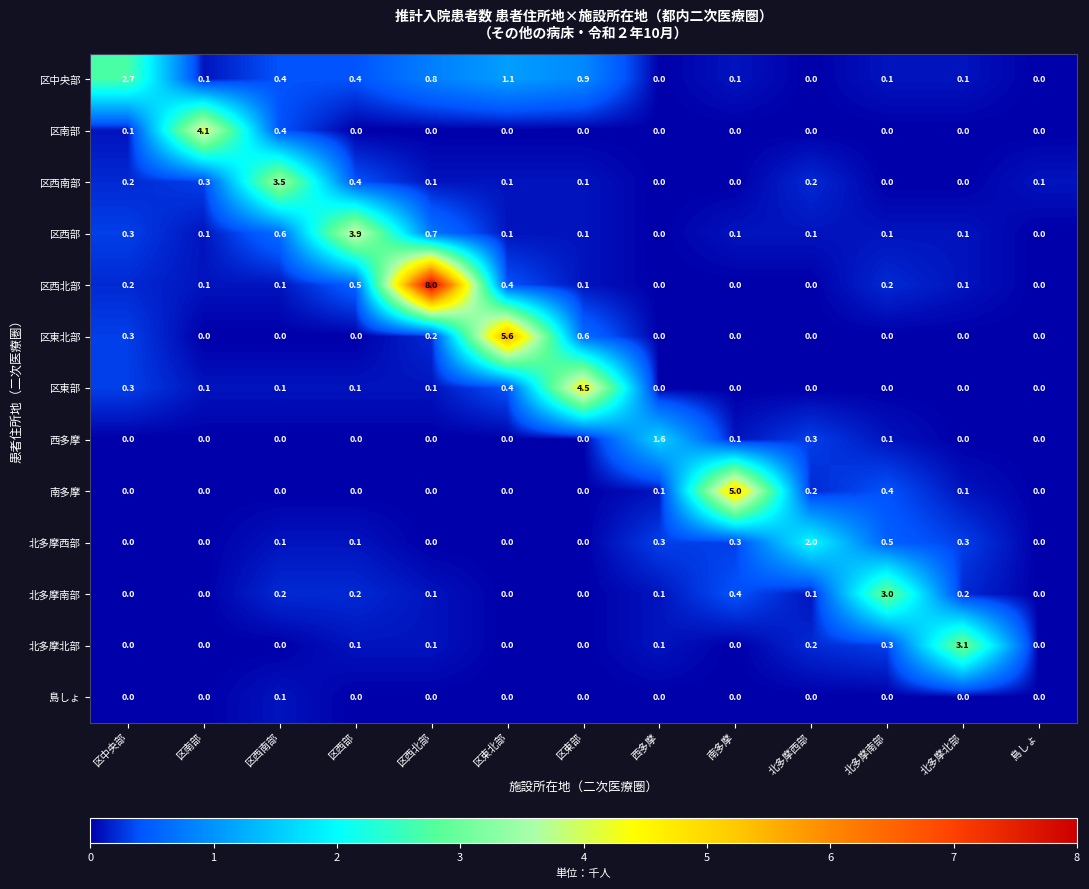

What is the total value across all series at 区西南部?

5.5